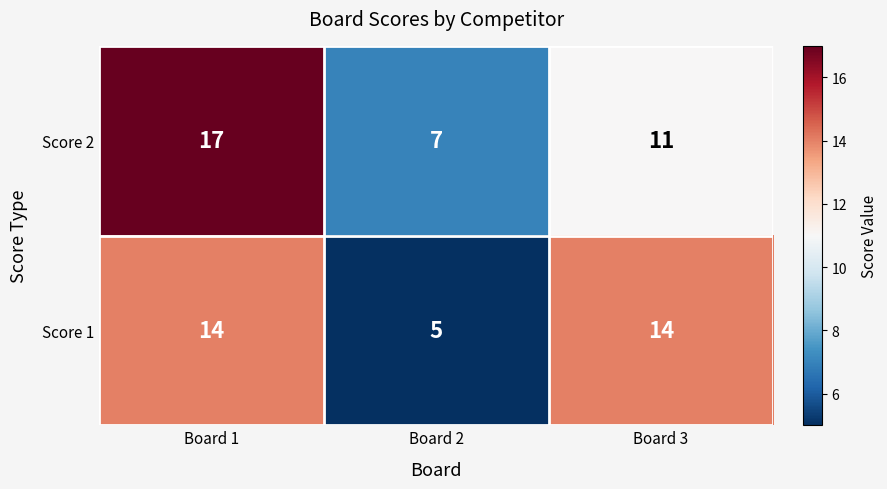

Which series has the widest spread of values?

Score 2